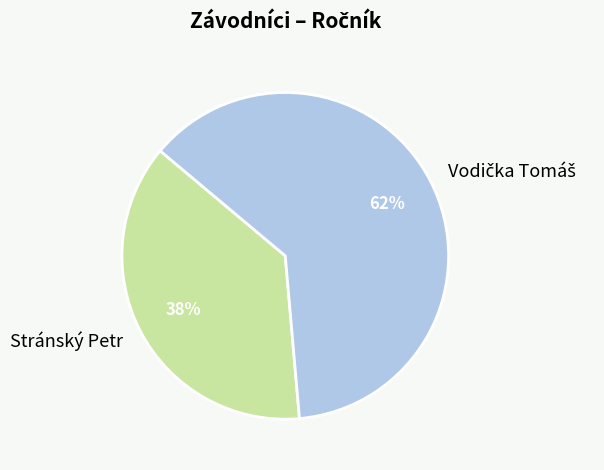

Does Stránský Petr represent more than half of the total?

No